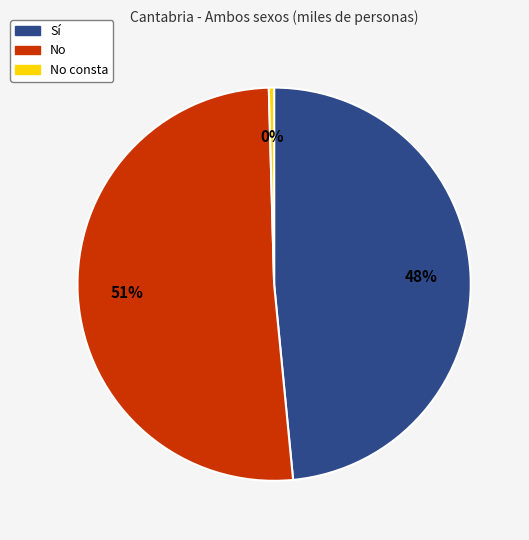

To the nearest percent, what is the difference between the Sí and No slice percentages?

3%